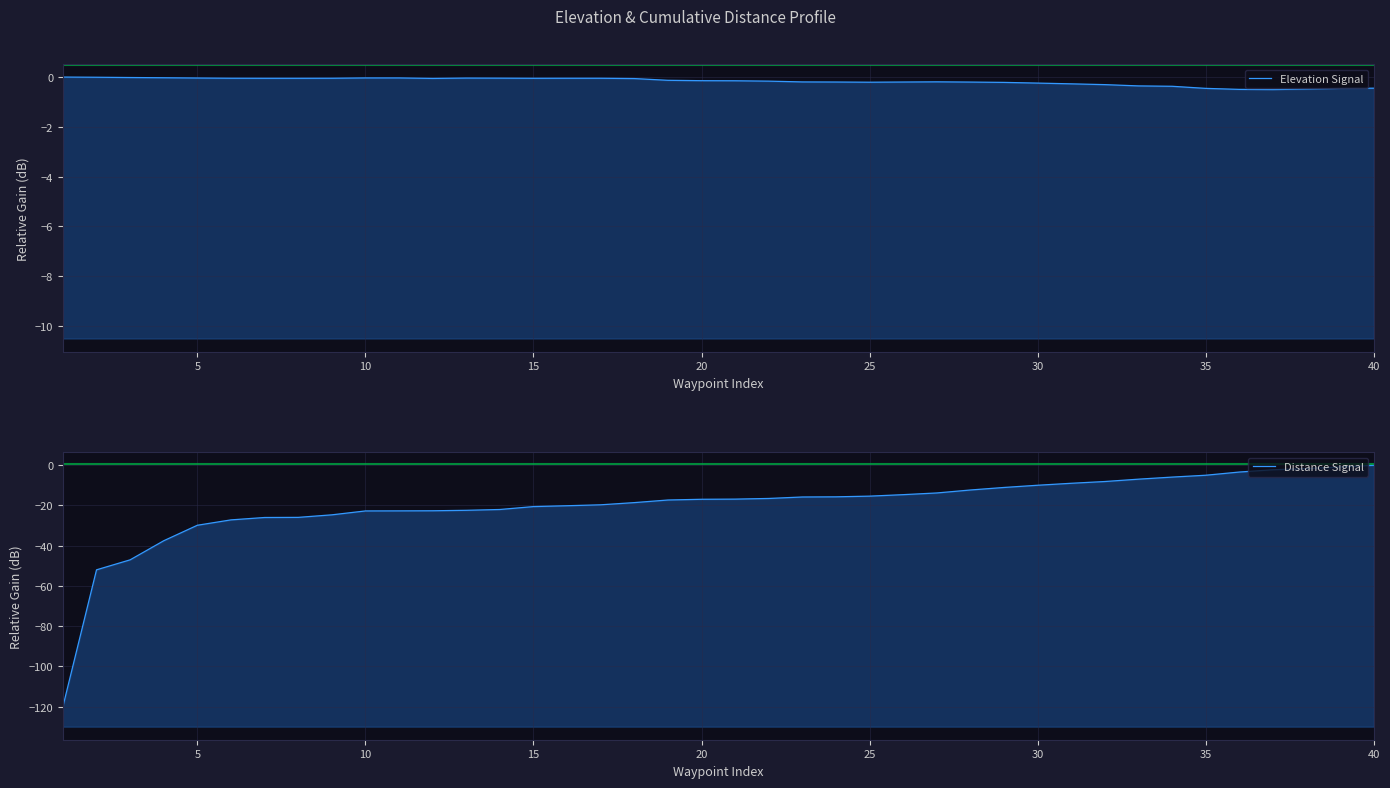

Is the value of Distance Signal at 22 greater than the value of Elevation Signal at 5?

No